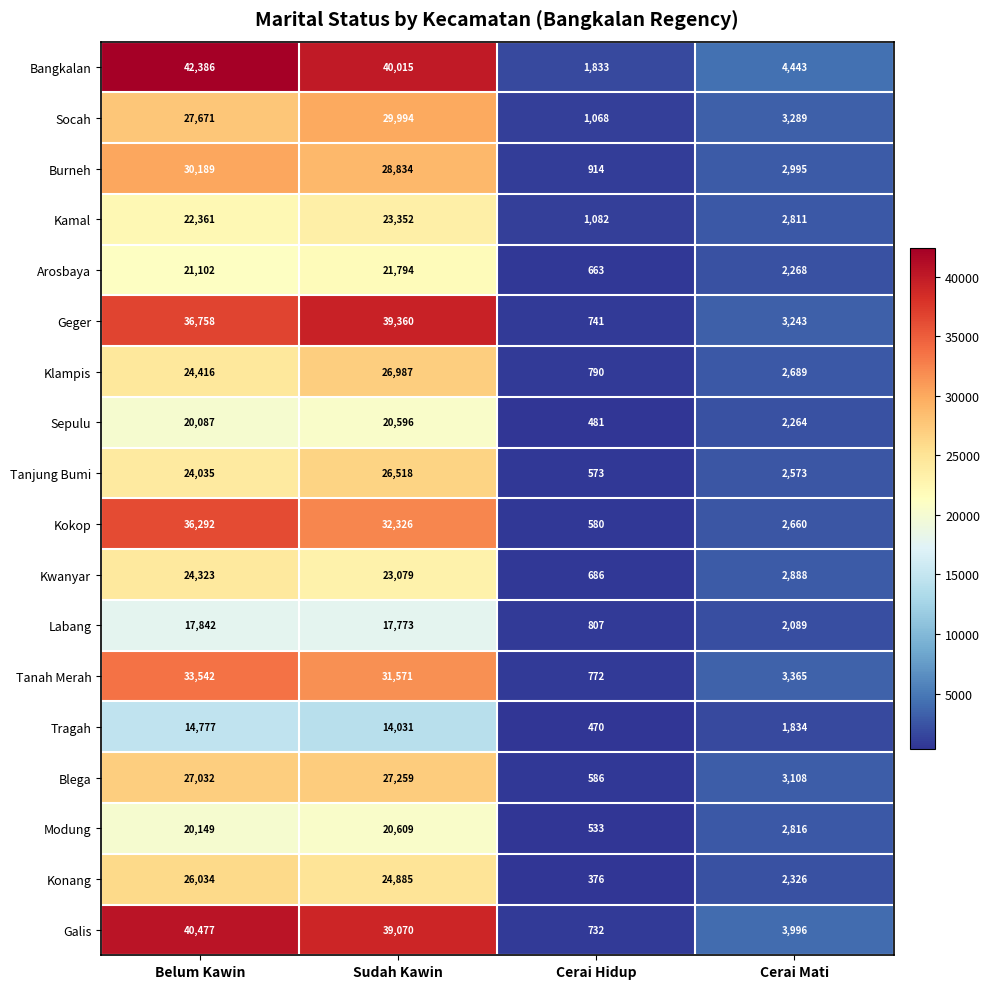

The value of Sepulu at Cerai Mati is 2264. True or false?

True